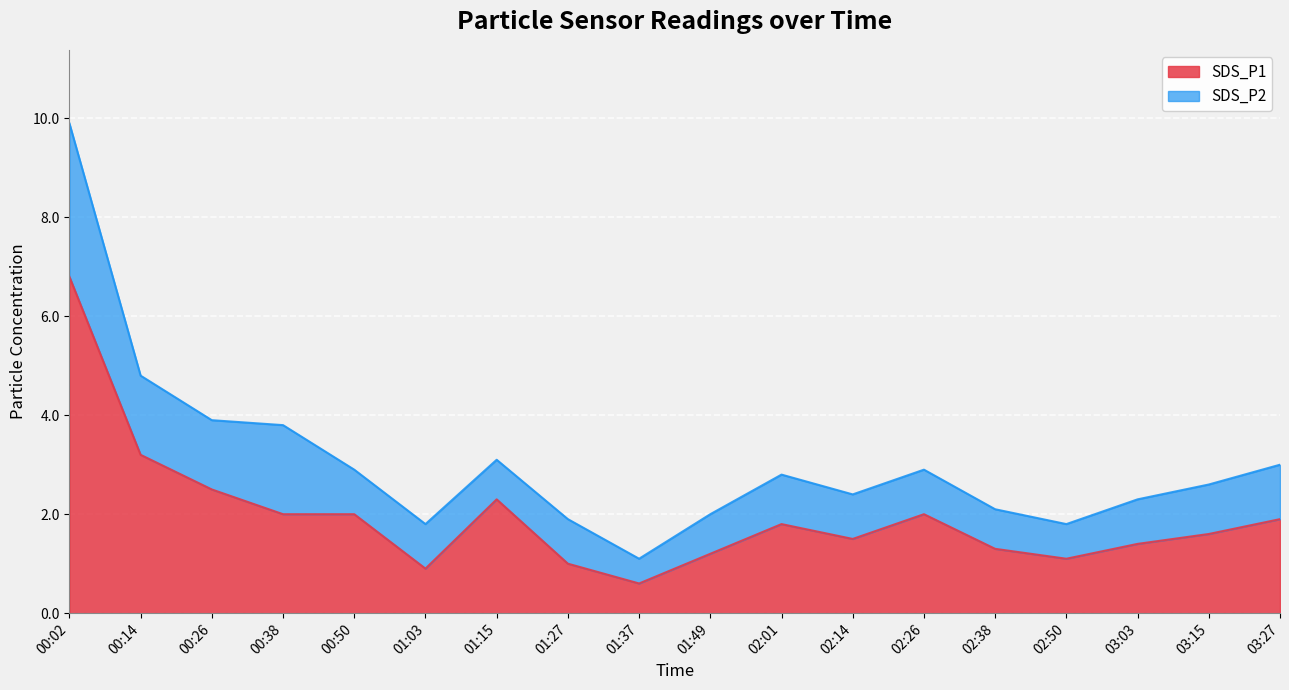

What is the label of the 18th point from the right?

00:02